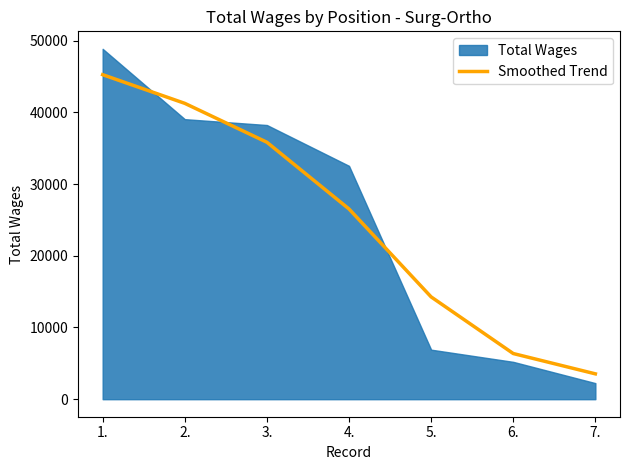

How many data points are less than 26527?

3